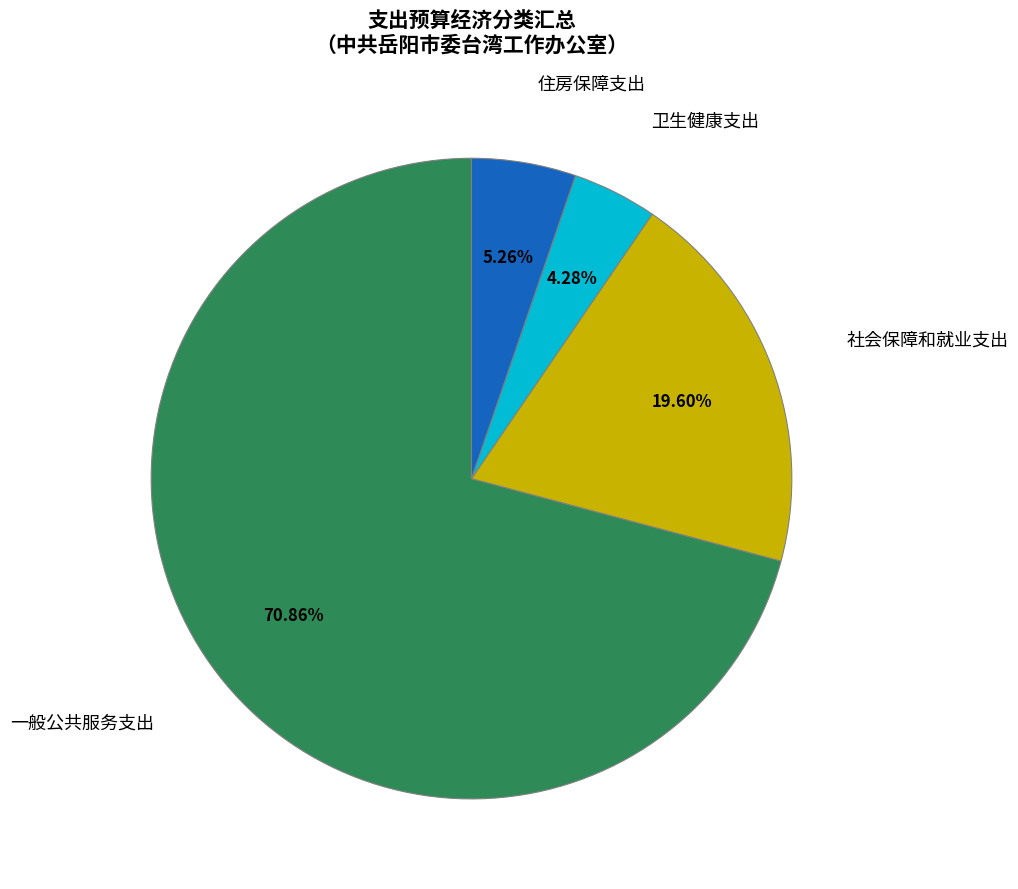

Is there any slice that represents more than half of the pie?

Yes